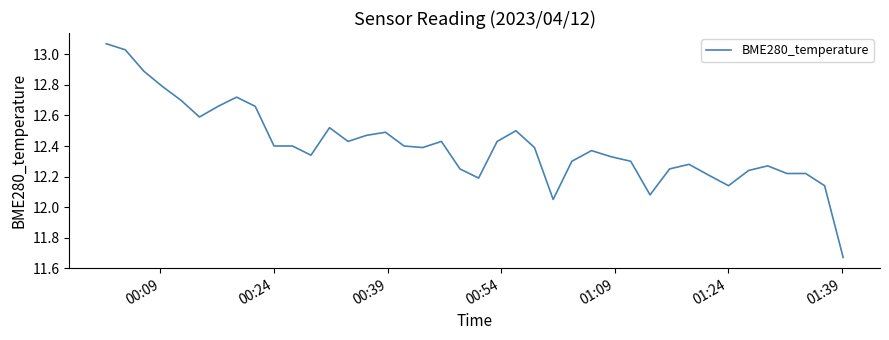

Reading left to right, transcribe all the data shown in this chart.

13.1	13.0	12.9	12.8	12.7	12.6	12.7	12.7	12.7	12.4	12.4	12.3	12.5	12.4	12.5	12.5	12.4	12.4	12.4	12.2	12.2	12.4	12.5	12.4	12.1	12.3	12.4	12.3	12.3	12.1	12.2	12.3	12.2	12.1	12.2	12.3	12.2	12.2	12.1	11.7